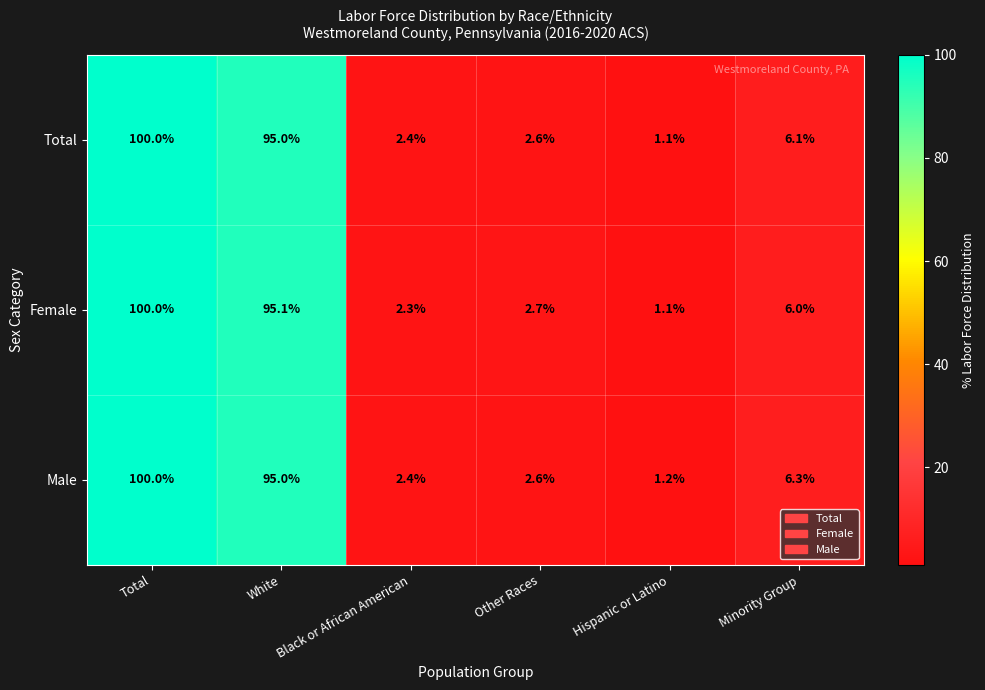

True or false: Female has a value of 172.3 at Total.

False